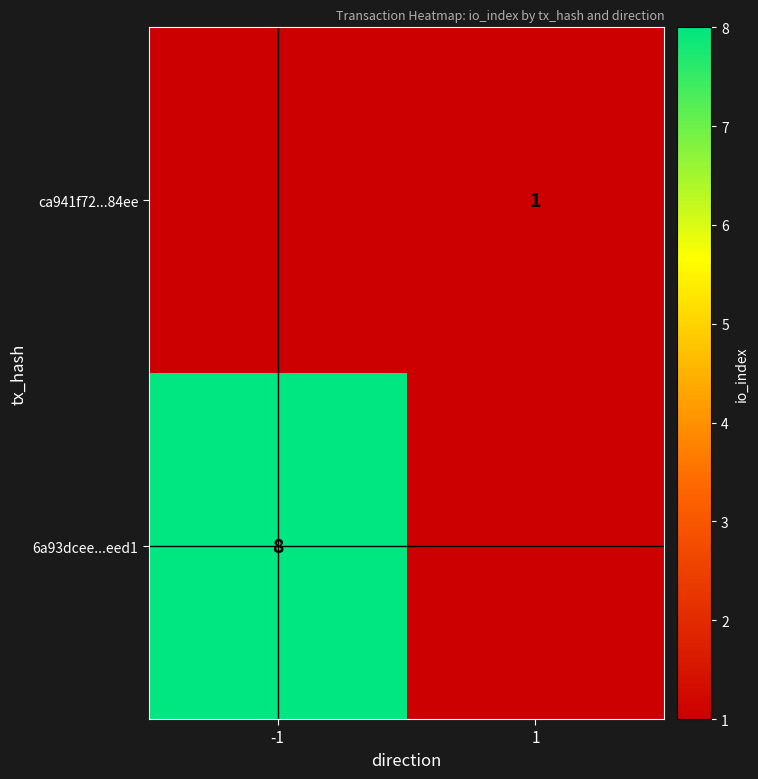

Is it true that ca941f72...84ee equals 1 at 1?

True